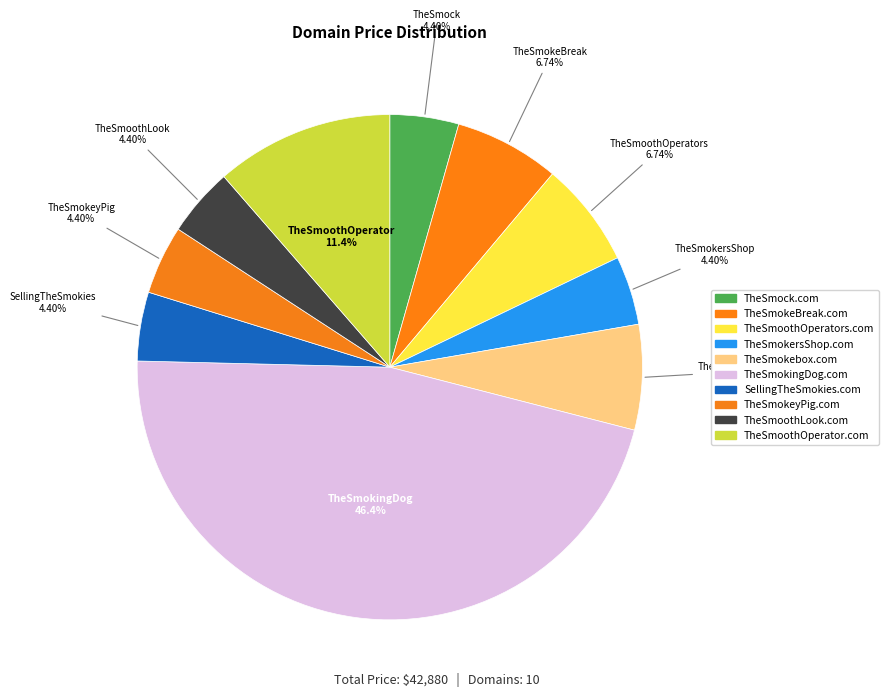

What percentage is the SellingTheSmokies.com slice, to the nearest percent?

4%